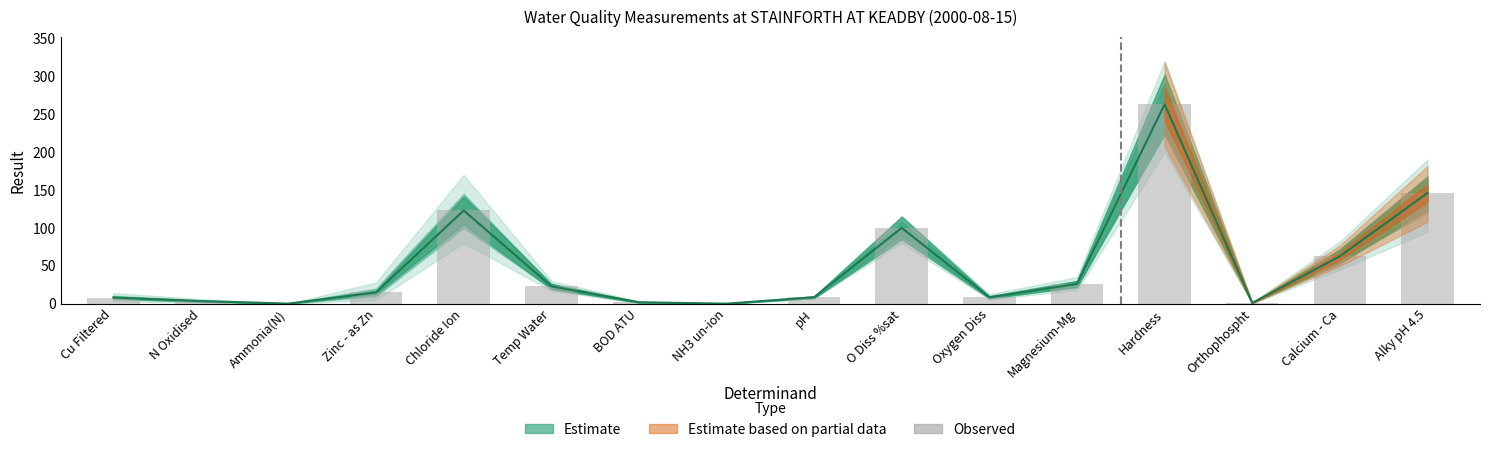

Rank the categories by value from highest to lowest.

Hardness, Alky pH 4.5, Chloride Ion, O Diss %sat, Calcium - Ca, Magnesium-Mg, Temp Water, Zinc - as Zn, pH, Oxygen Diss, Cu Filtered, N Oxidised, BOD ATU, Orthophospht, Ammonia(N), NH3 un-ion